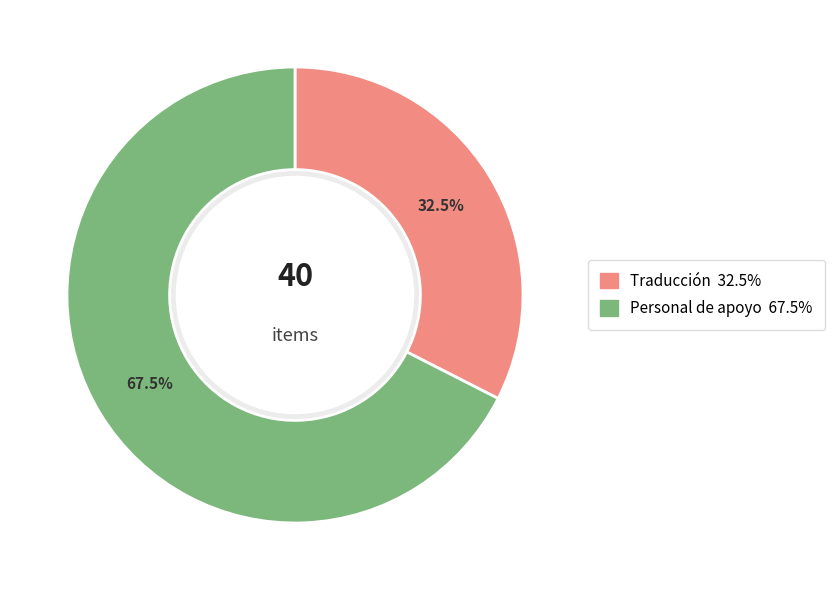

Count the number of slices in the pie.

2